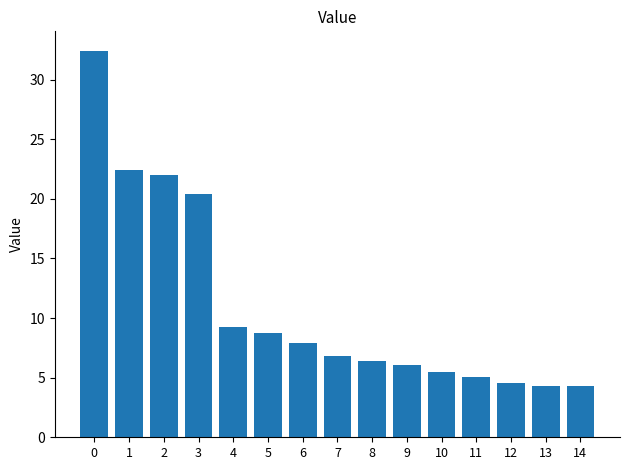

What is the ratio of the value at 13 to the value at 5?

0.5